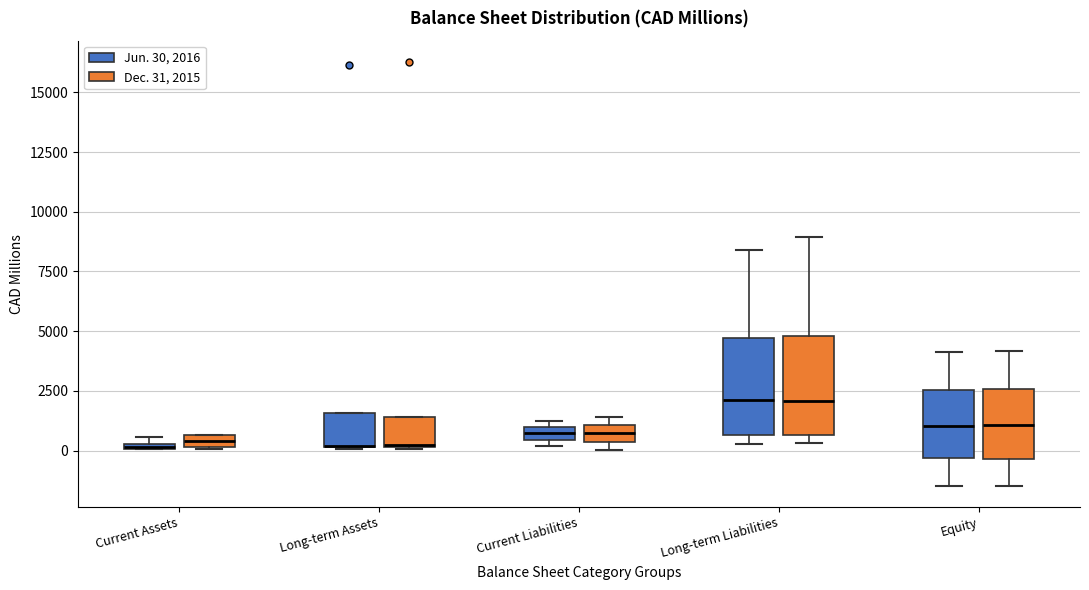

Where is the lower edge of the box for Long-term Assets (Jun. 30, 2016) on the y-axis? The values are not printed on the chart, so give them approximately, as read against the axis.

0